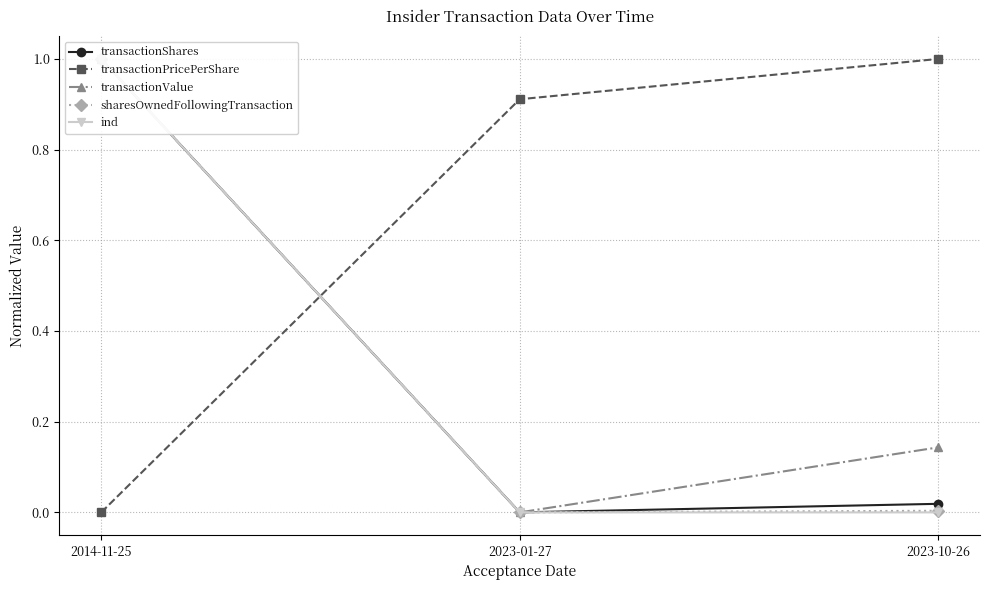

How many values in the transactionValue series exceed 0?

2